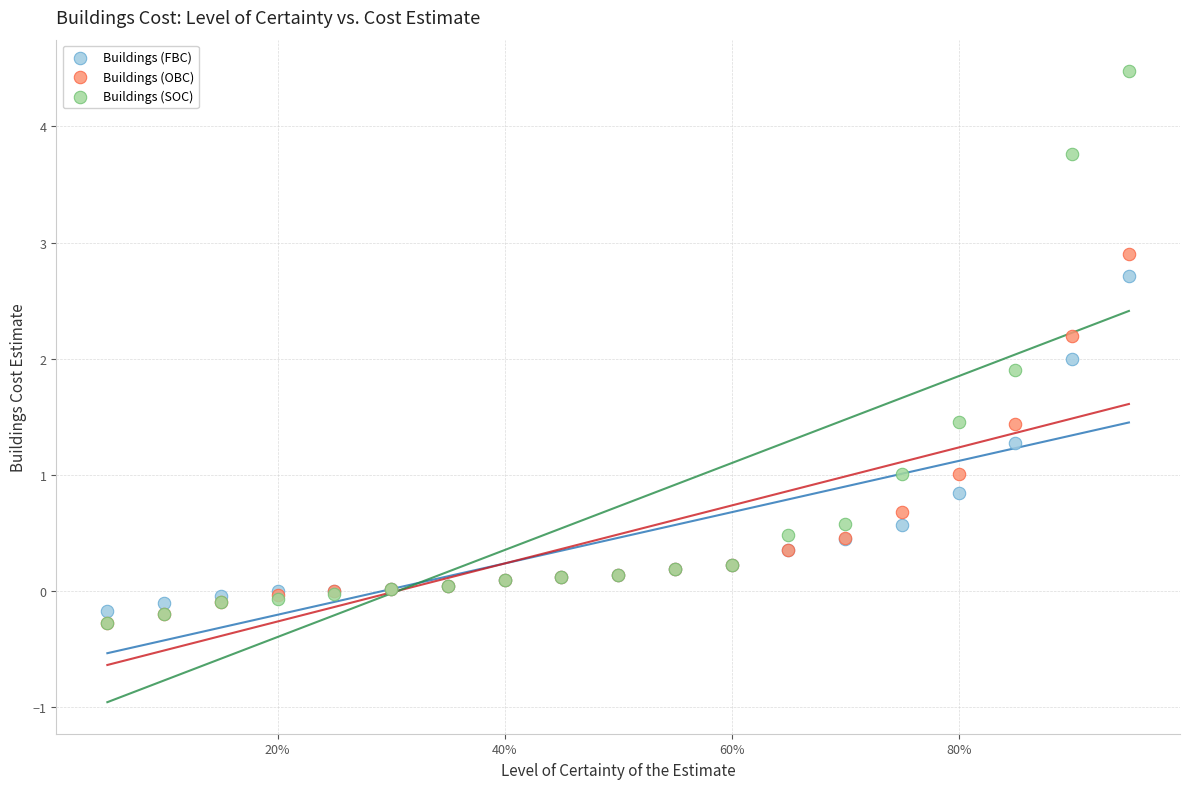

What are all the series names shown in the legend?

Buildings (FBC), Buildings (OBC), Buildings (SOC)